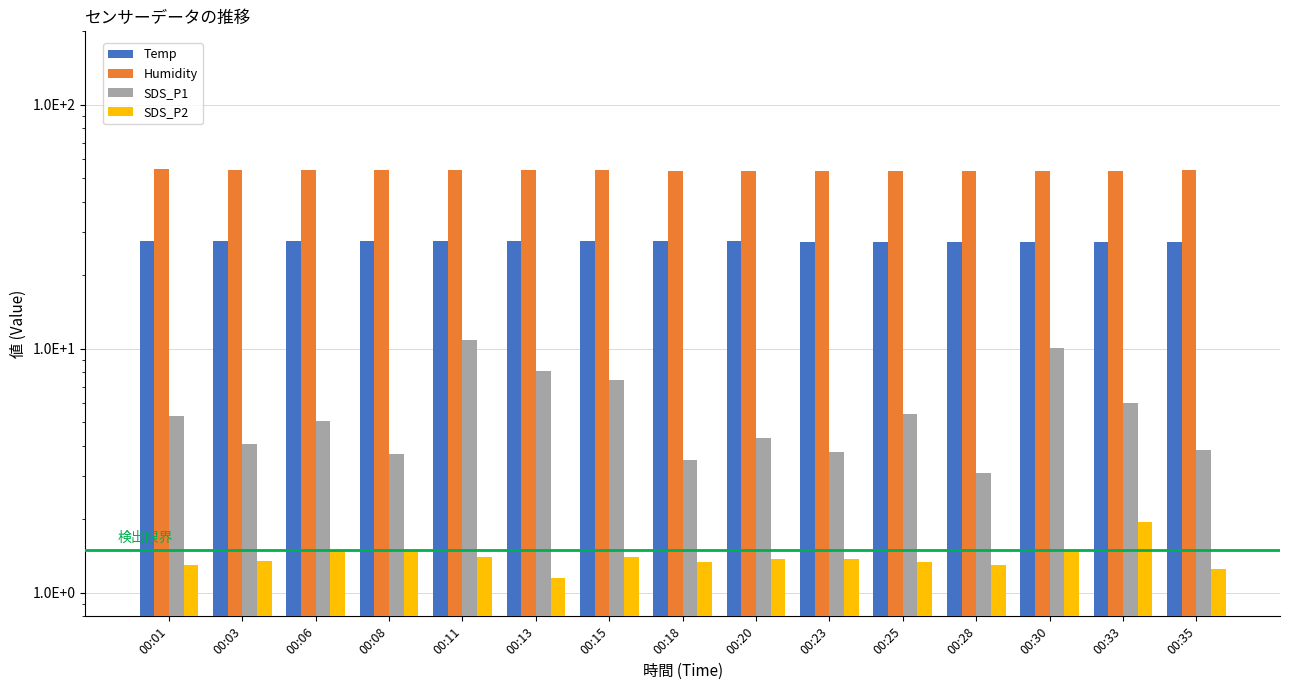

How many series are shown in this chart?

4